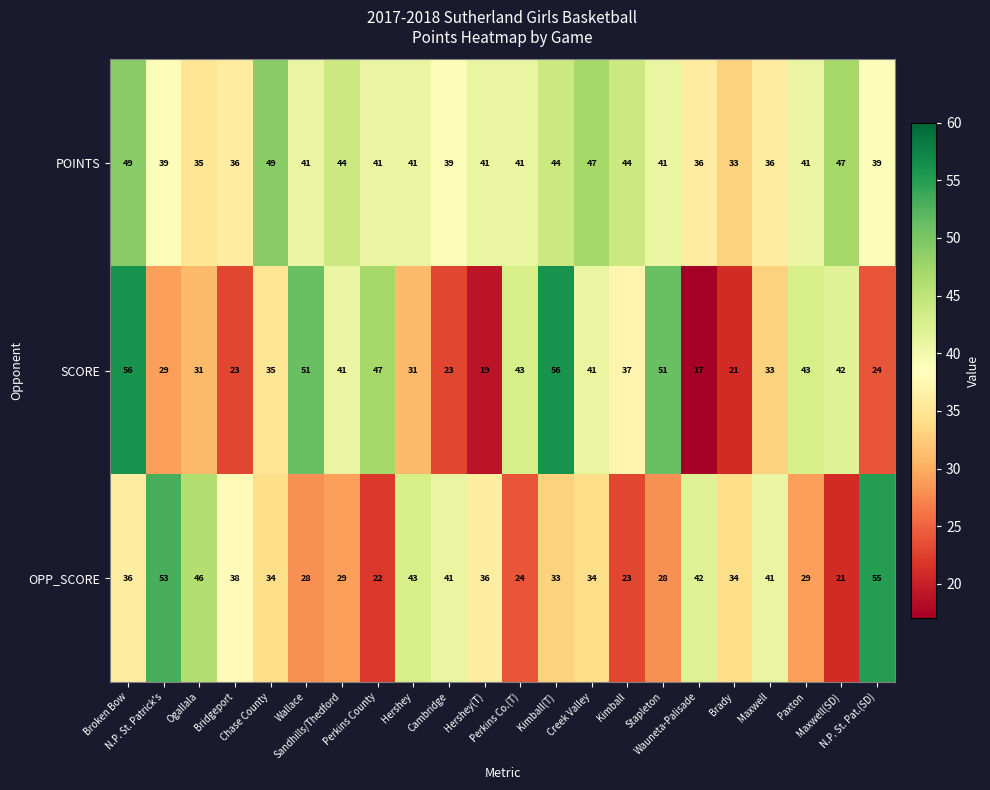

What is the minimum value shown in the chart?

17